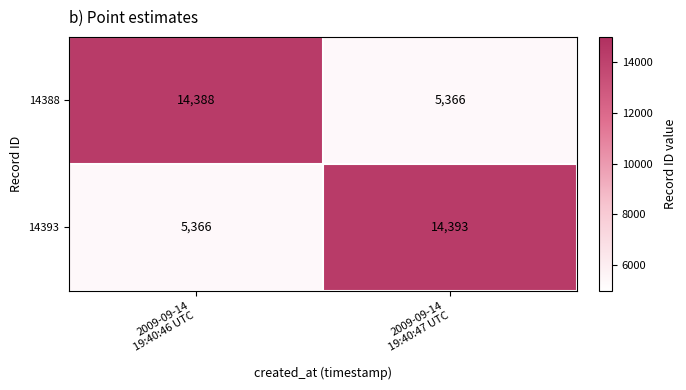

At how many categories does at least one series exceed 13597?

2